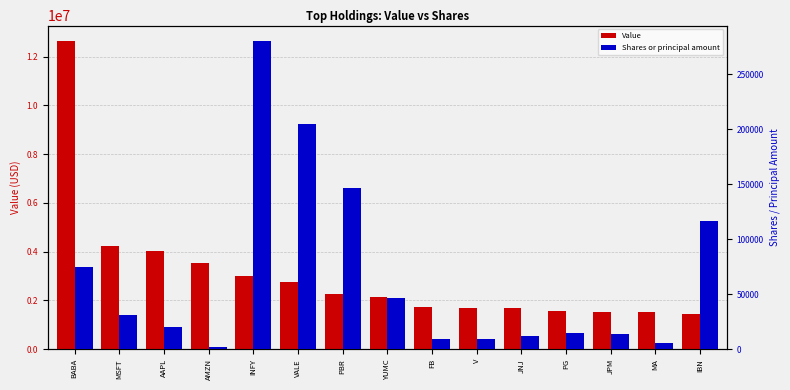

Which series has the largest range (max minus min)?

Value